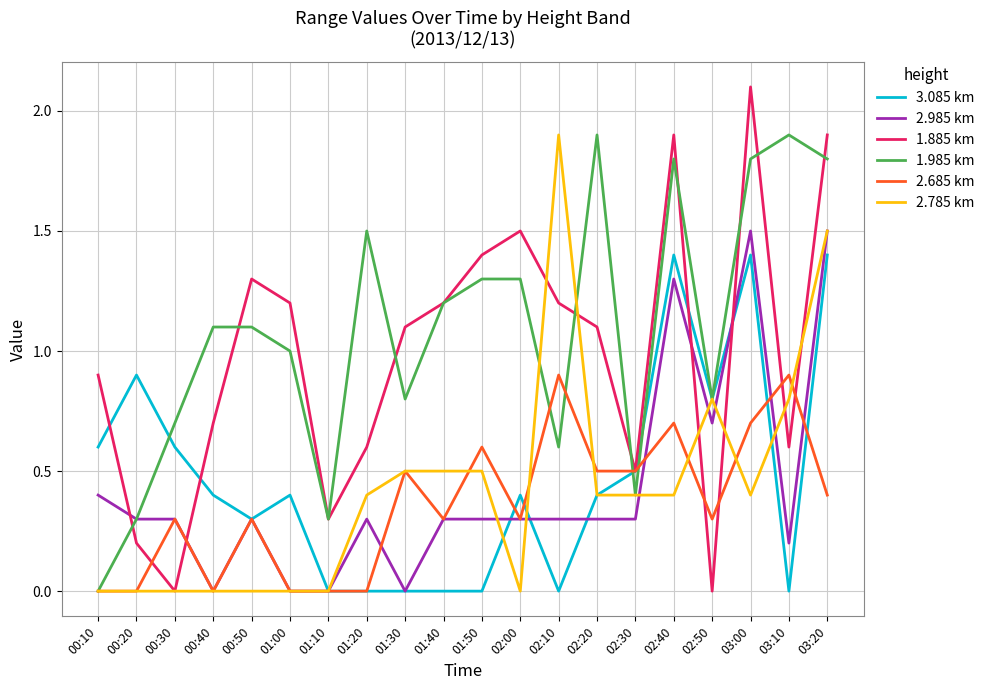

The value of 3.085 km at 00:10 is 1.1. True or false?

False